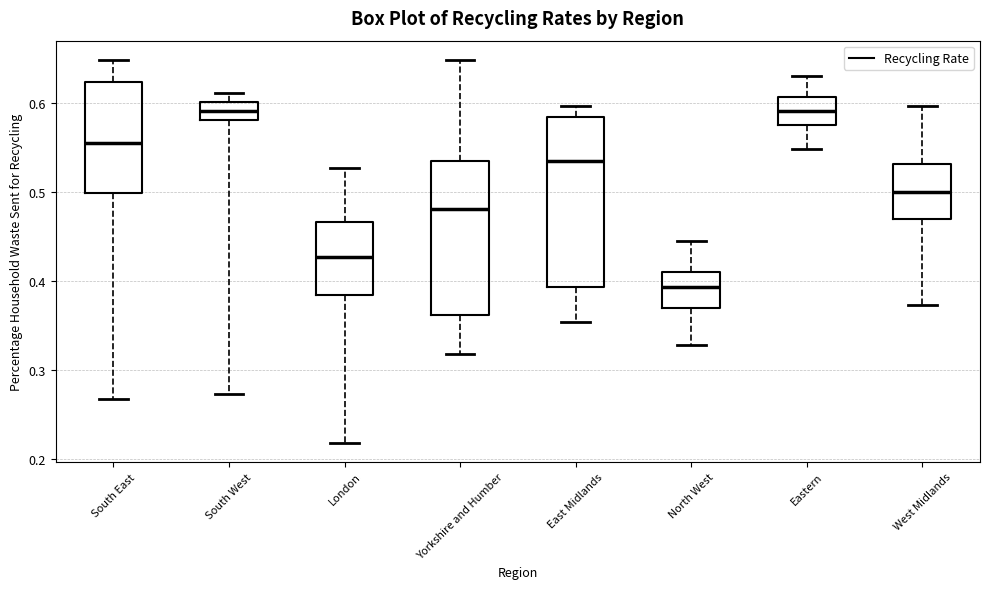

Which box's median line is the lowest?

North West